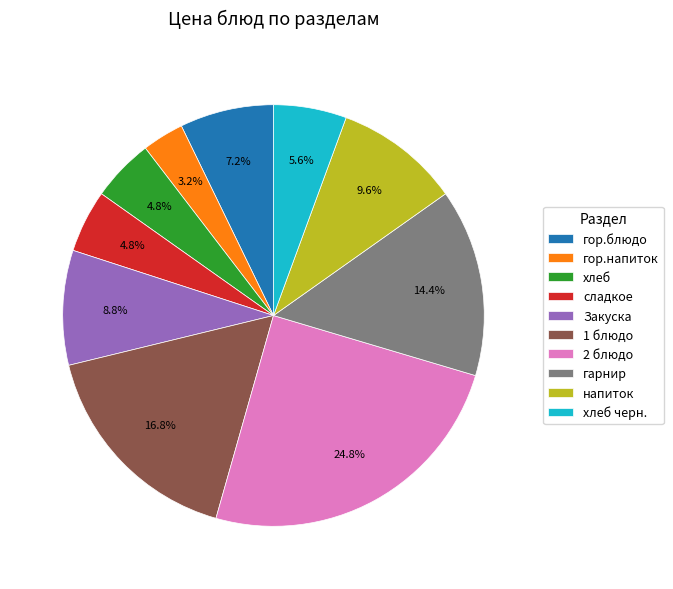

Is there a majority slice in this chart?

No